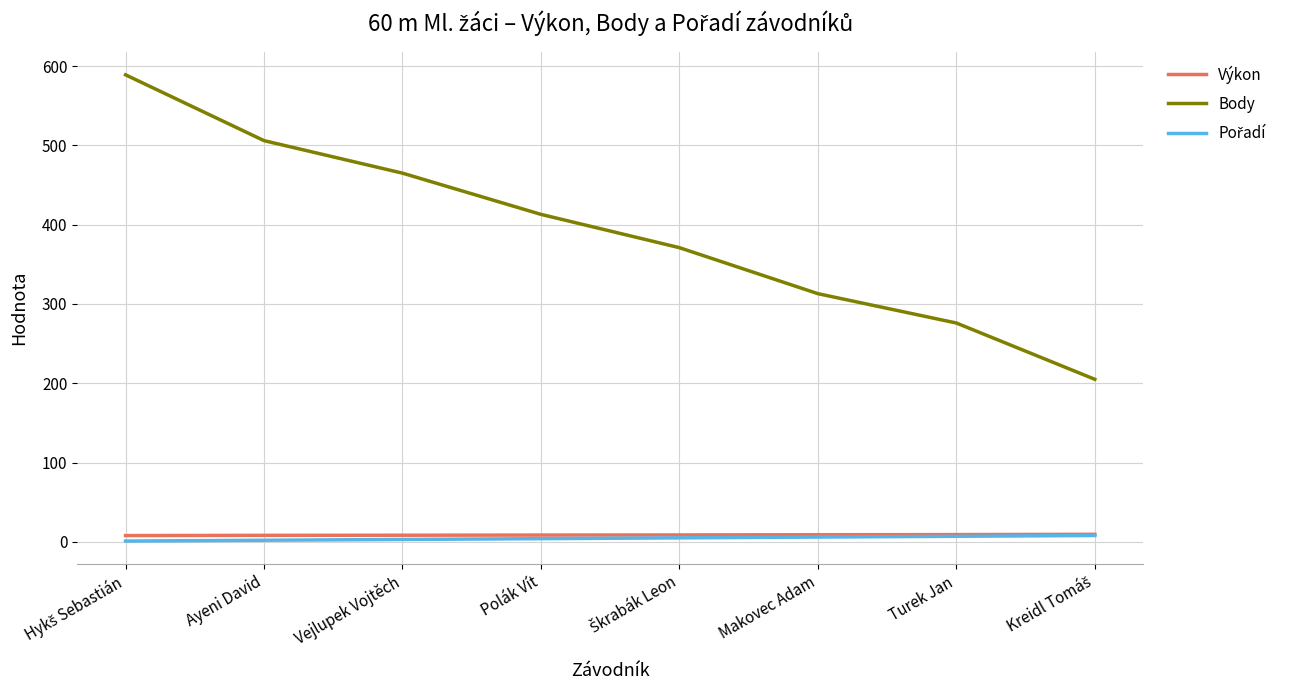

What is the maximum value shown in the chart?

589.0